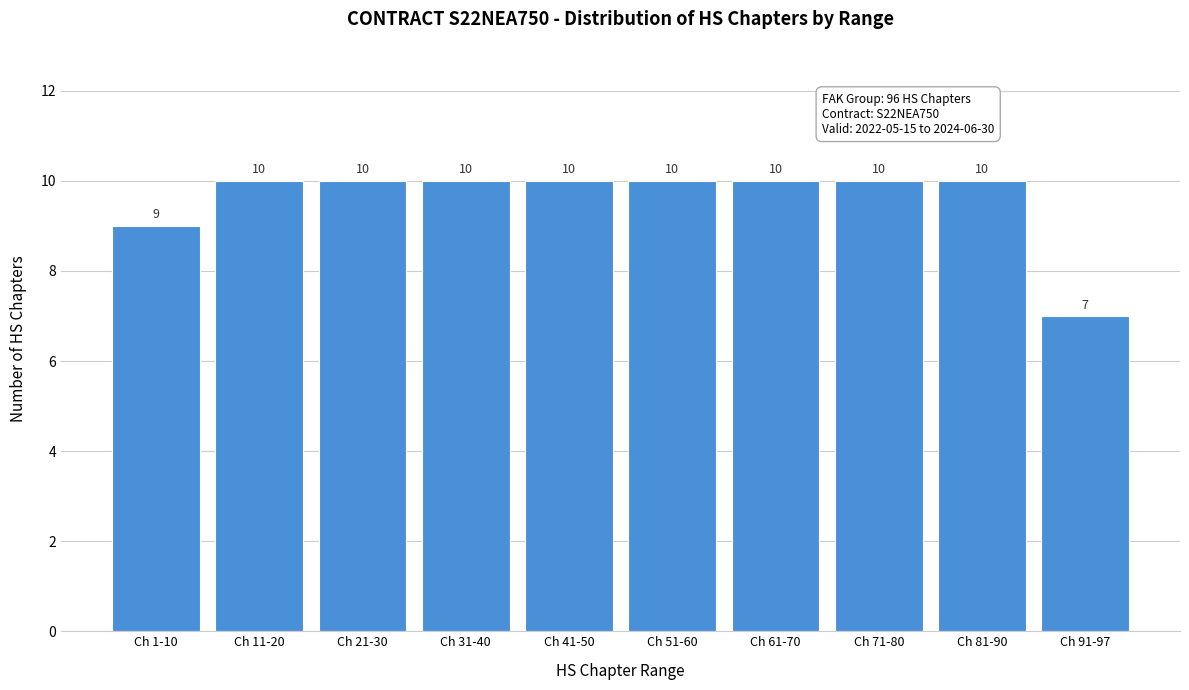

Reading left to right, extract all data points from this chart.

9	10	10	10	10	10	10	10	10	7